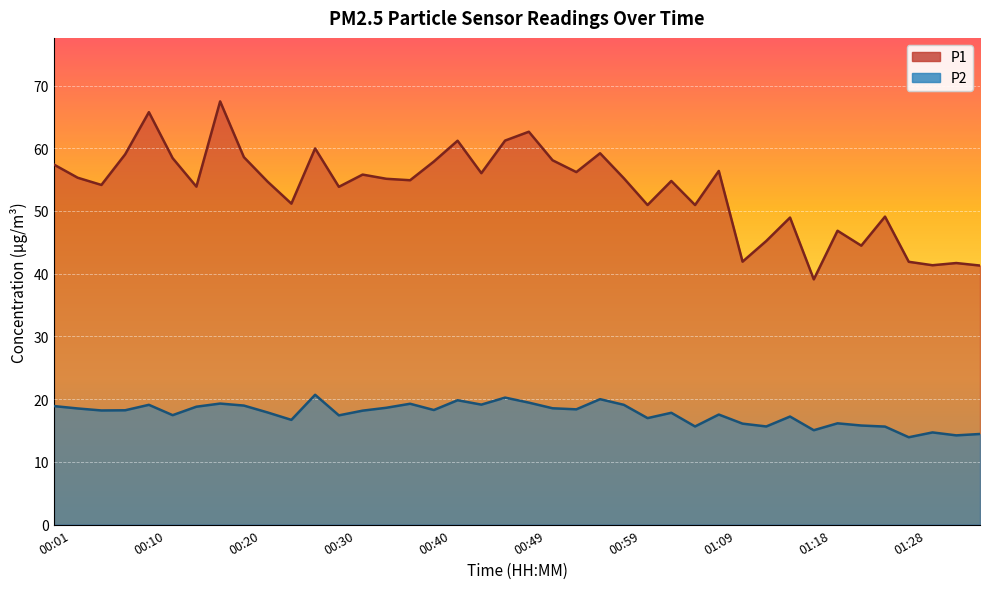

Reading left to right, extract all data points from this chart.

P1: 57.4	55.3	54.1	59.0	65.8	58.4	53.9	67.5	58.6	54.7	51.2	60.0	53.9	55.8	55.1	54.9	57.9	61.2	56.0	61.2	62.6	58.1	56.2	59.2	55.2	51.0	54.8	51.0	56.4	41.9	45.2	49.0	39.1	46.9	44.5	49.1	41.9	41.4	41.7	41.3
P2: 18.9	18.5	18.2	18.2	19.1	17.4	18.8	19.3	19.0	17.9	16.7	20.7	17.4	18.2	18.6	19.3	18.3	19.8	19.1	20.2	19.4	18.6	18.4	20.0	19.1	17.0	17.8	15.7	17.6	16.1	15.7	17.2	15.1	16.1	15.8	15.6	13.9	14.7	14.2	14.4